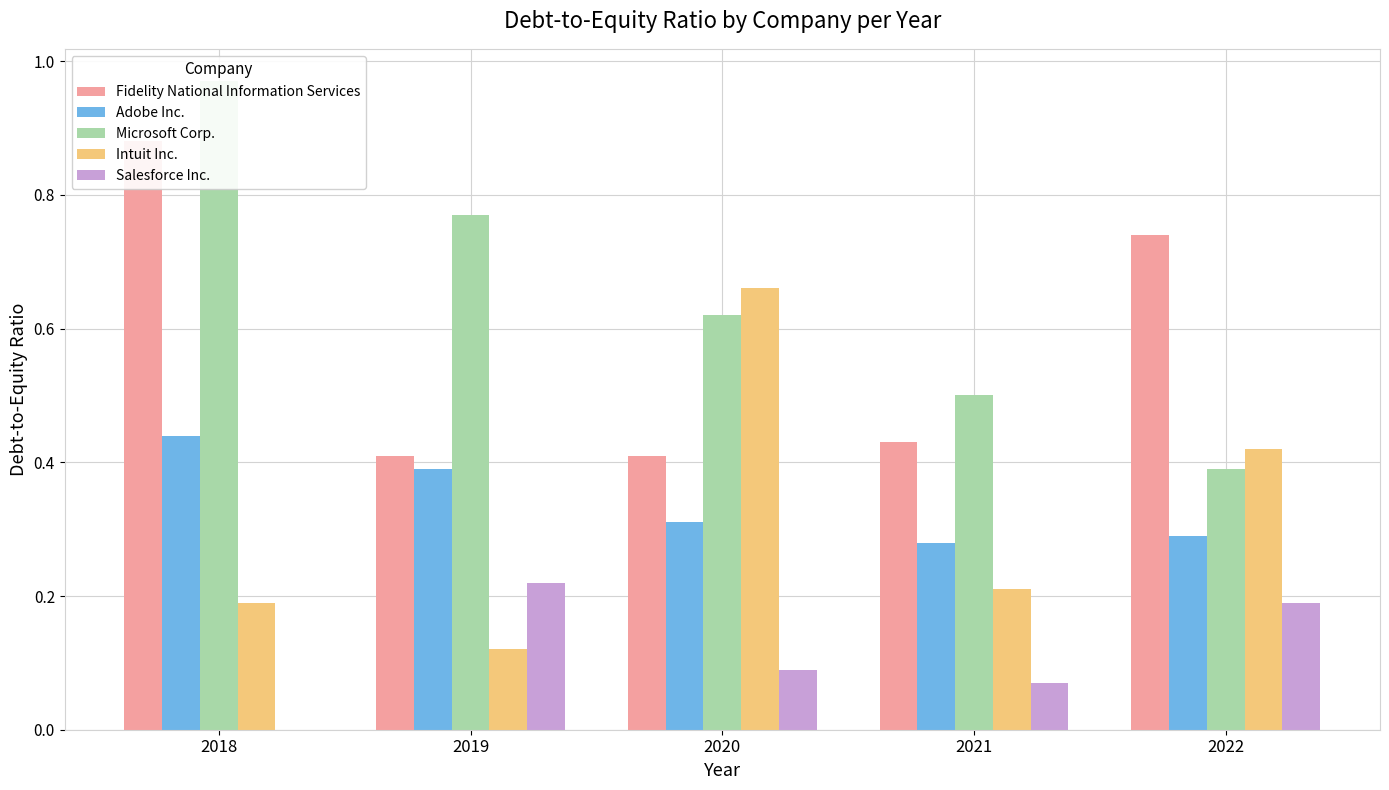

How many bars are there in total?

25